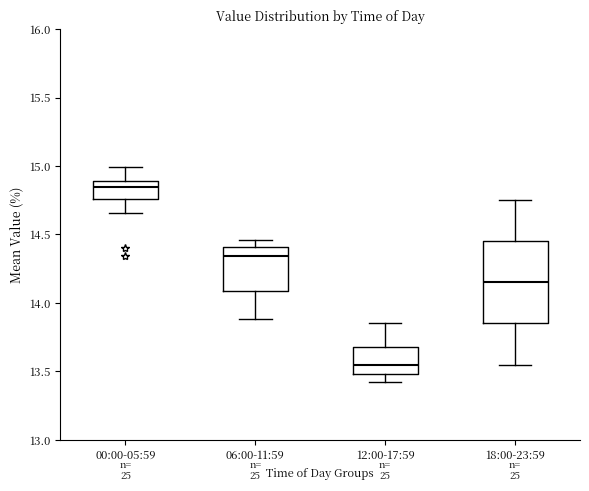

Comparing the boxes themselves (not the whiskers), which one is the tallest?

18:00-23:59